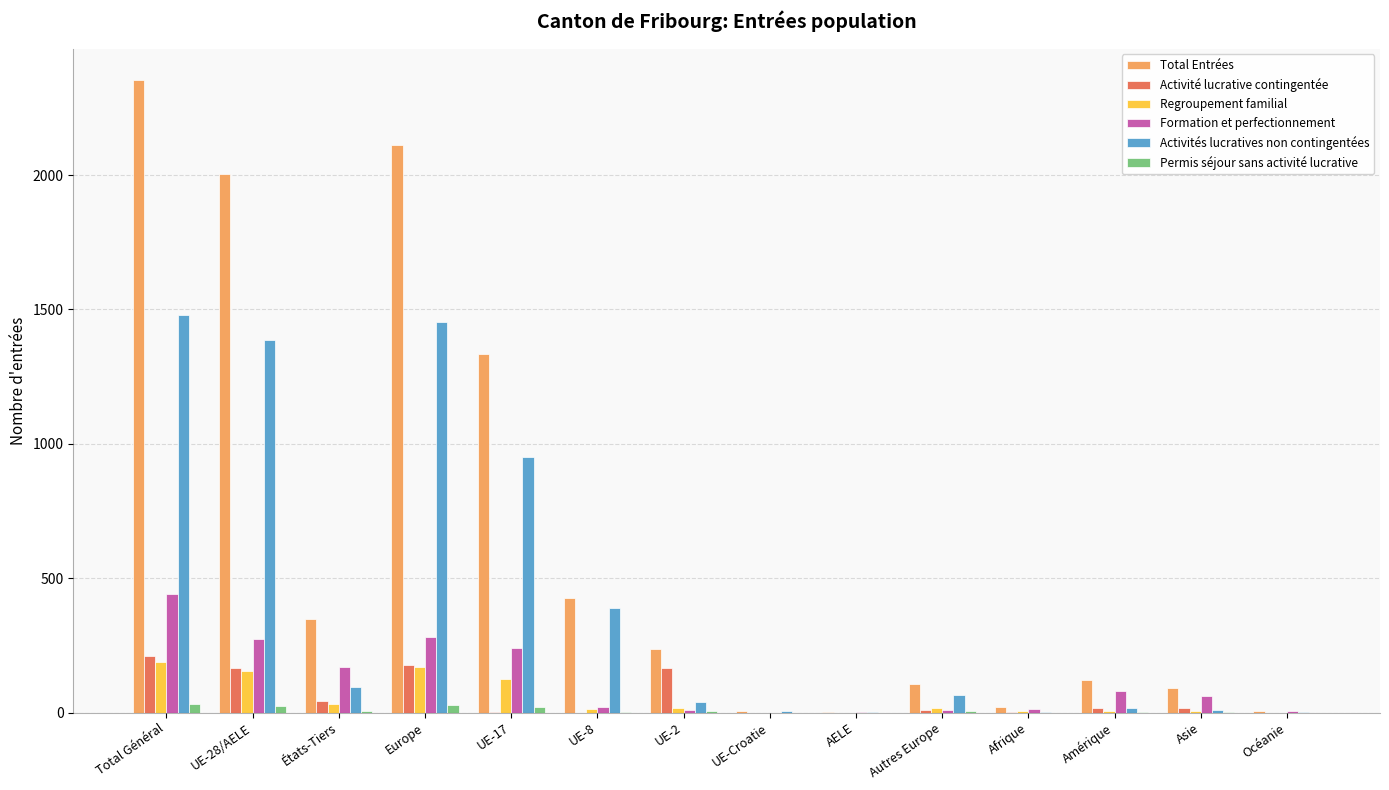

What is the spread (max minus min) of values at UE-17?

1332